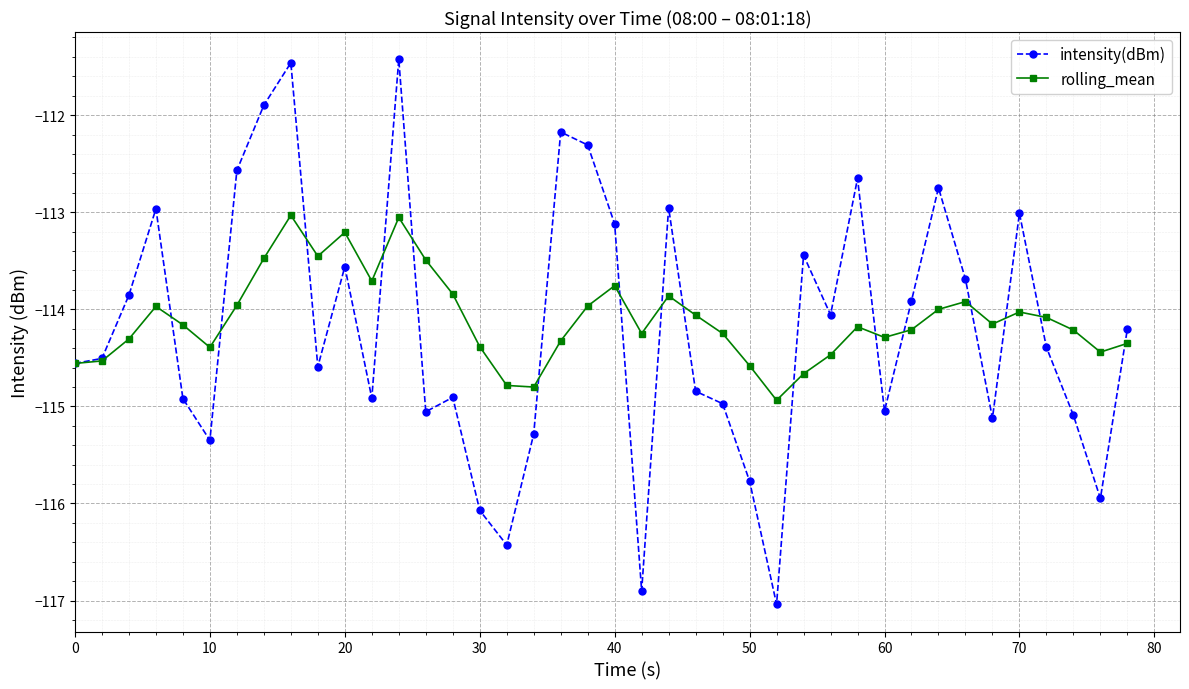

What is the value of the intensity(dBm) point at the 7th from the left?

-112.6